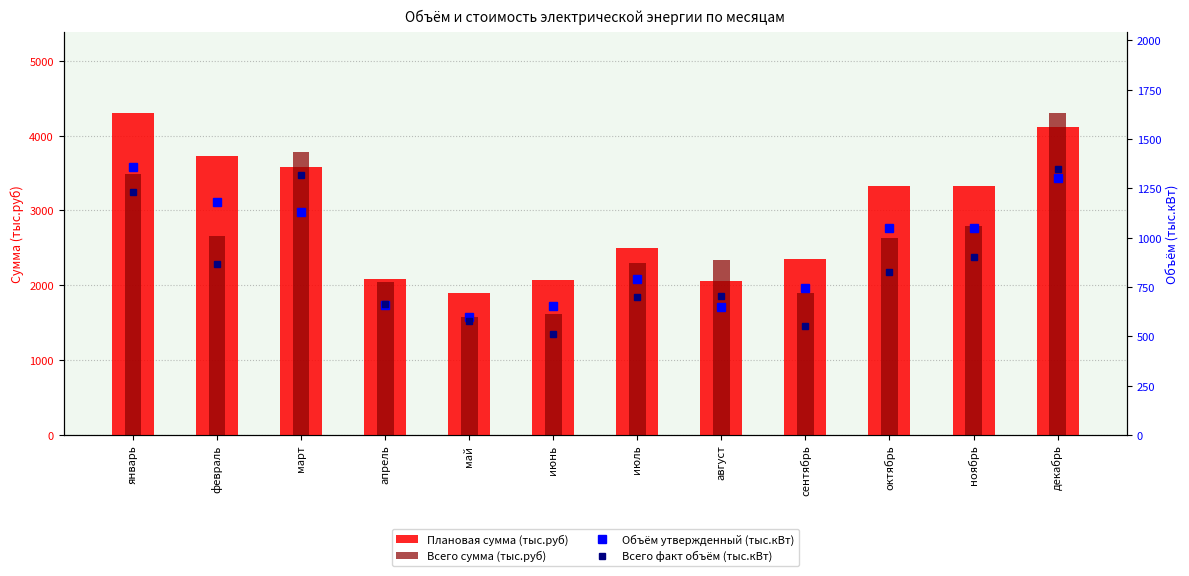

List the series in order of their peak value, highest first.

Плановая сумма (тыс.руб), Всего сумма (тыс.руб), Объём утвержденный (тыс.кВт), Всего факт объём (тыс.кВт)